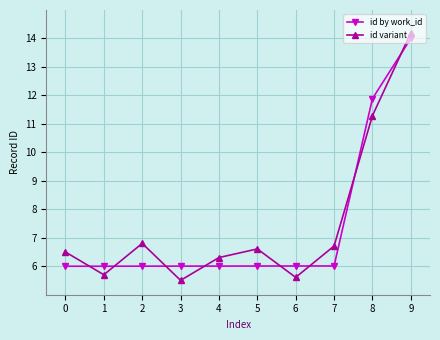

What is the difference between the second highest and minimum values in the id by work_id series?

5.9